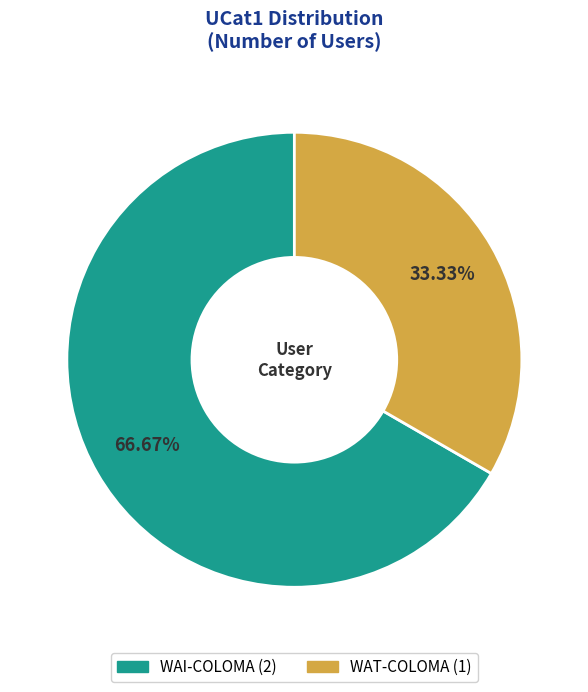

To the nearest percent, what is the average slice percentage?

50%